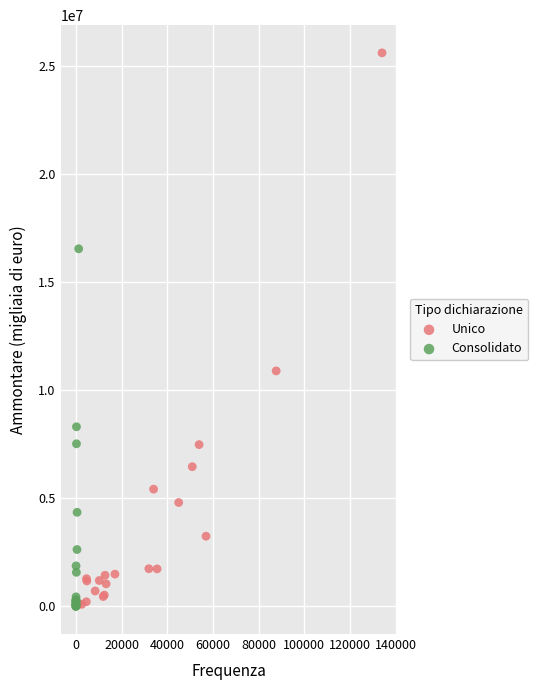

Which series has the widest spread of Y values?

Unico